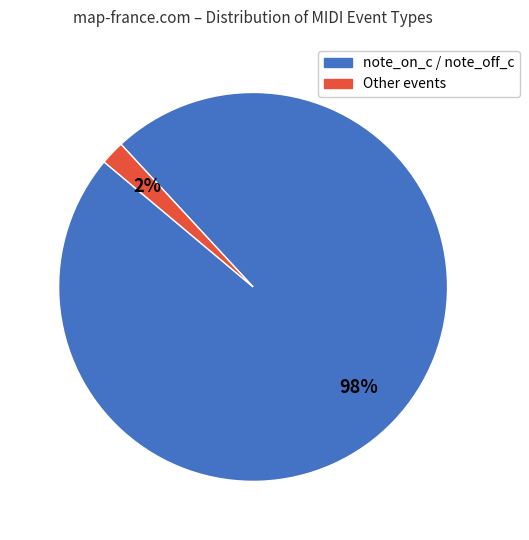

To the nearest percent, what is the difference between the largest and smallest slice percentages?

96%